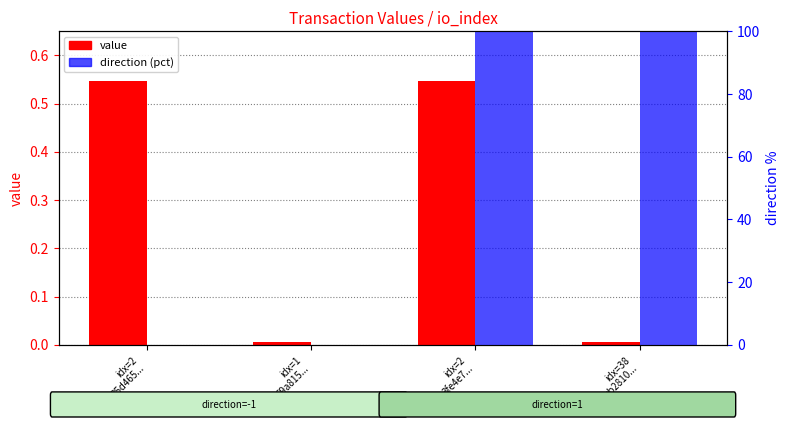

Is the value of value at idx=2
3fe4e7... greater than the value of direction (pct) at idx=1
69a815...?

Yes